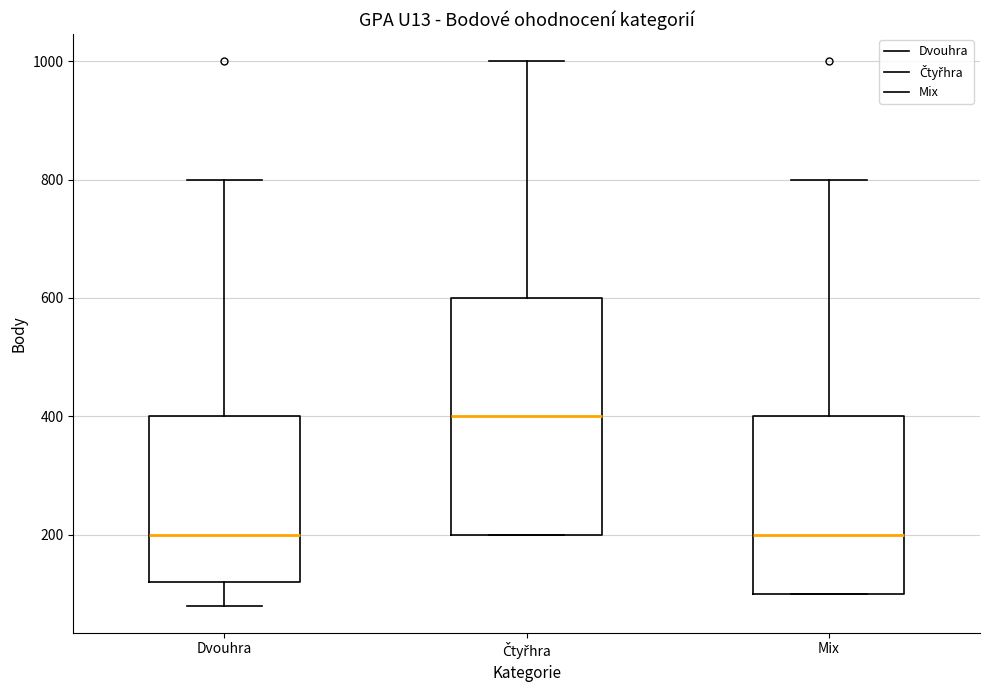

Comparing the boxes themselves (not the whiskers), which one is the tallest?

Čtyřhra